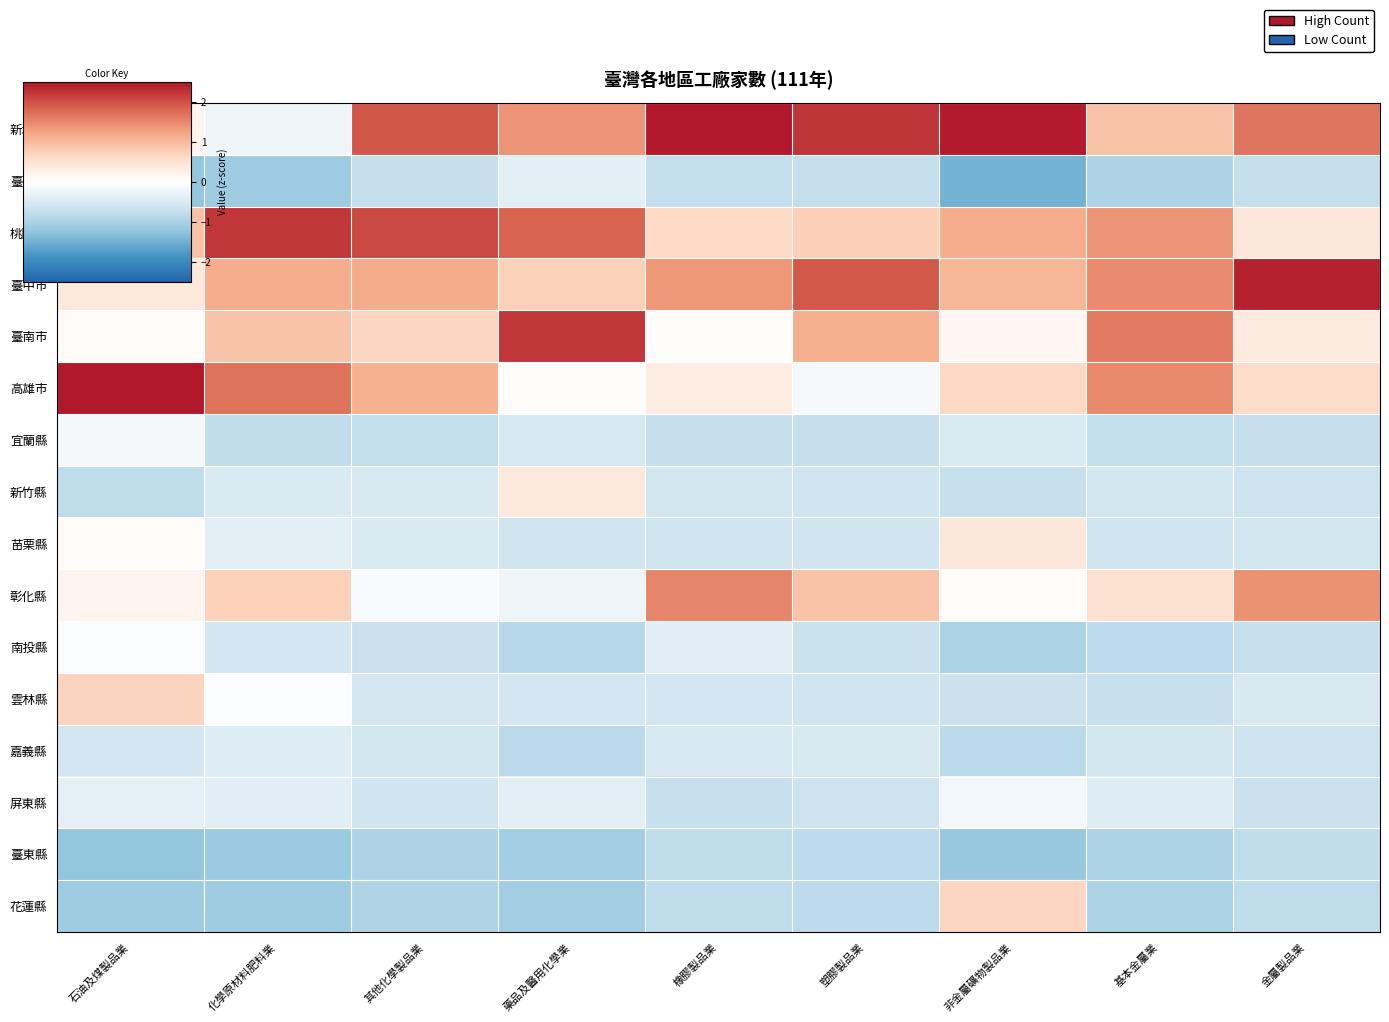

What is the spread (max minus min) of values at 金屬製品業?

3.2